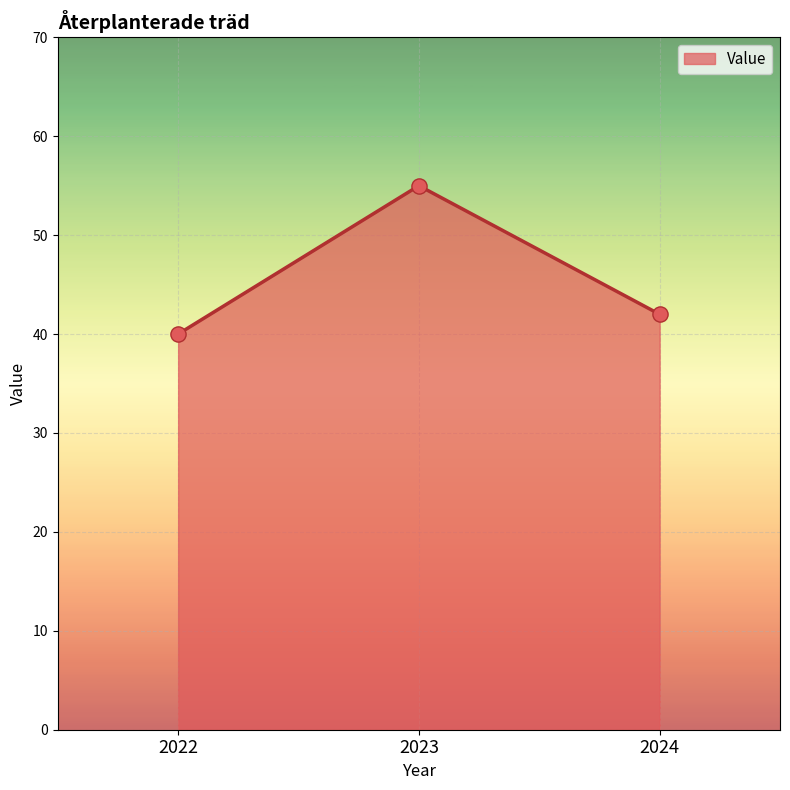

Between 2023 and 2022, which is larger?

2023